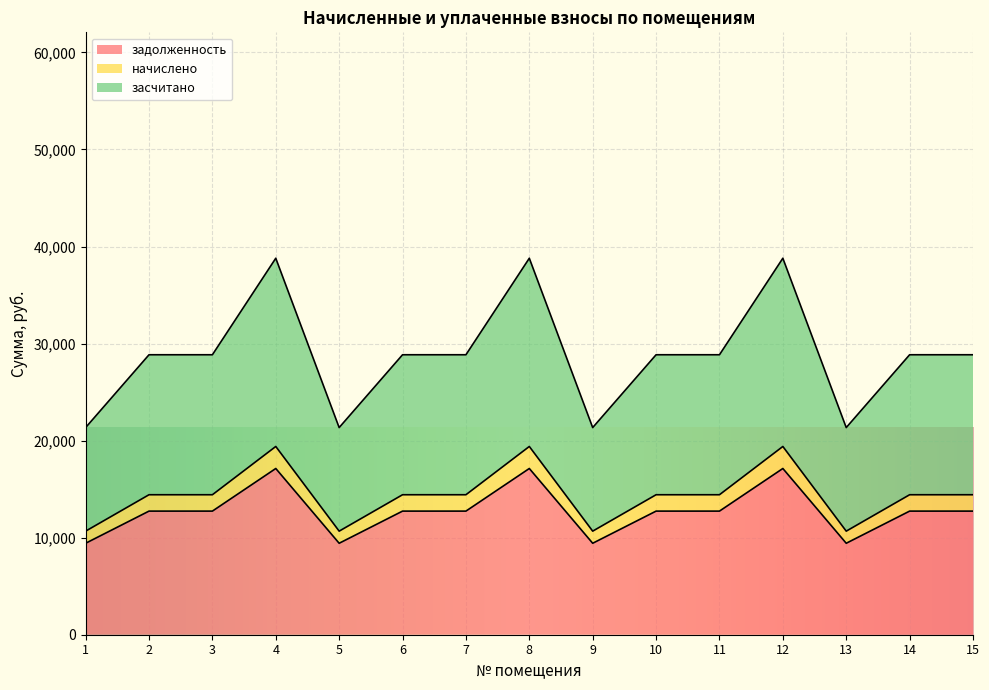

What is the average value of the задолженность series?

12732.1